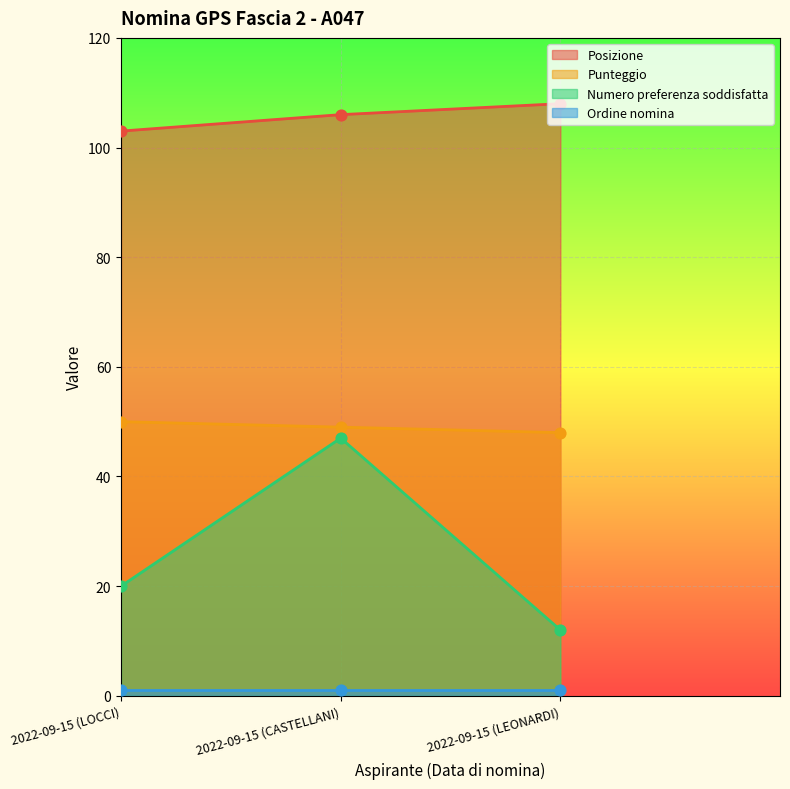

Which series has the widest spread of Y values?

Numero preferenza soddisfatta